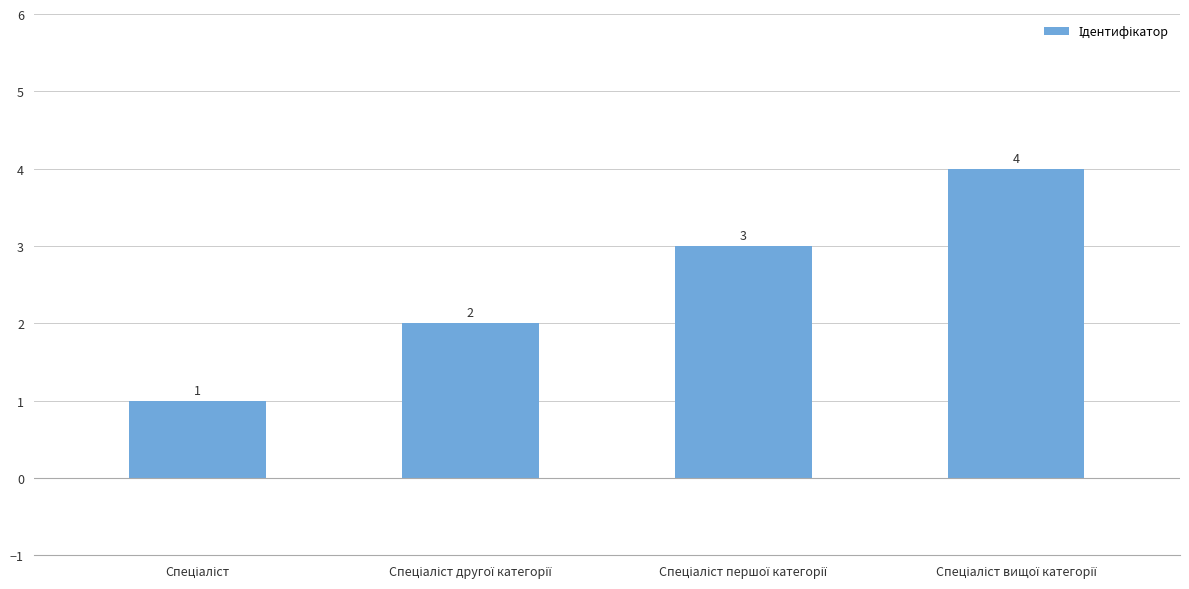

How many values are between 2 and 4?

3